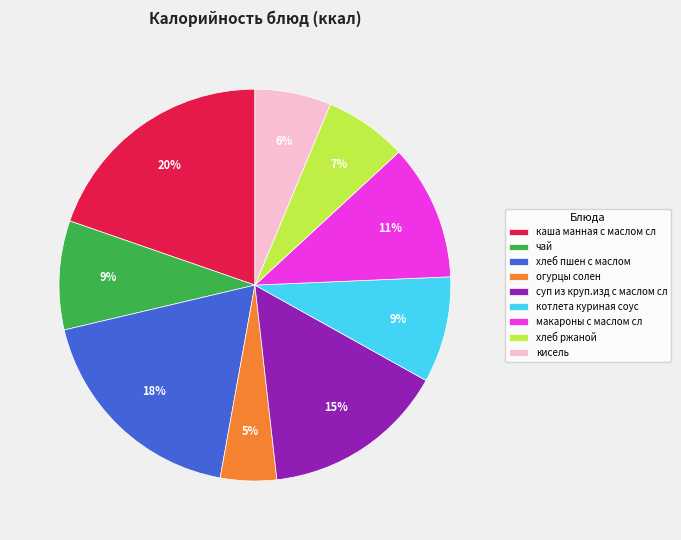

What is the ratio of the value at кисель to the value at каша манная с маслом сл?

0.3